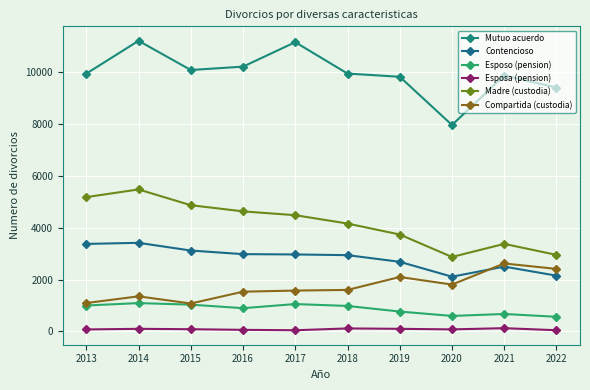

True or false: Esposa (pension) and Compartida (custodia) cross at least once.

False